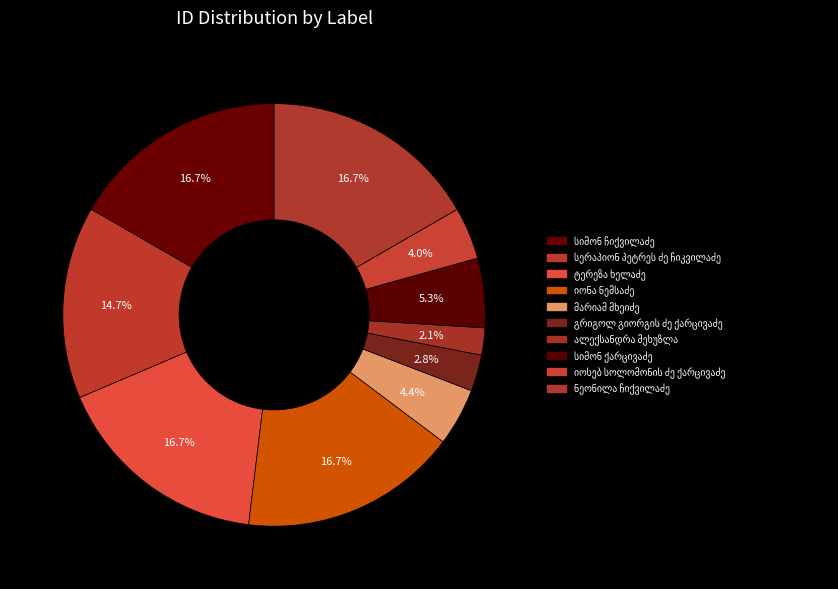

How many slices are in this pie chart?

10